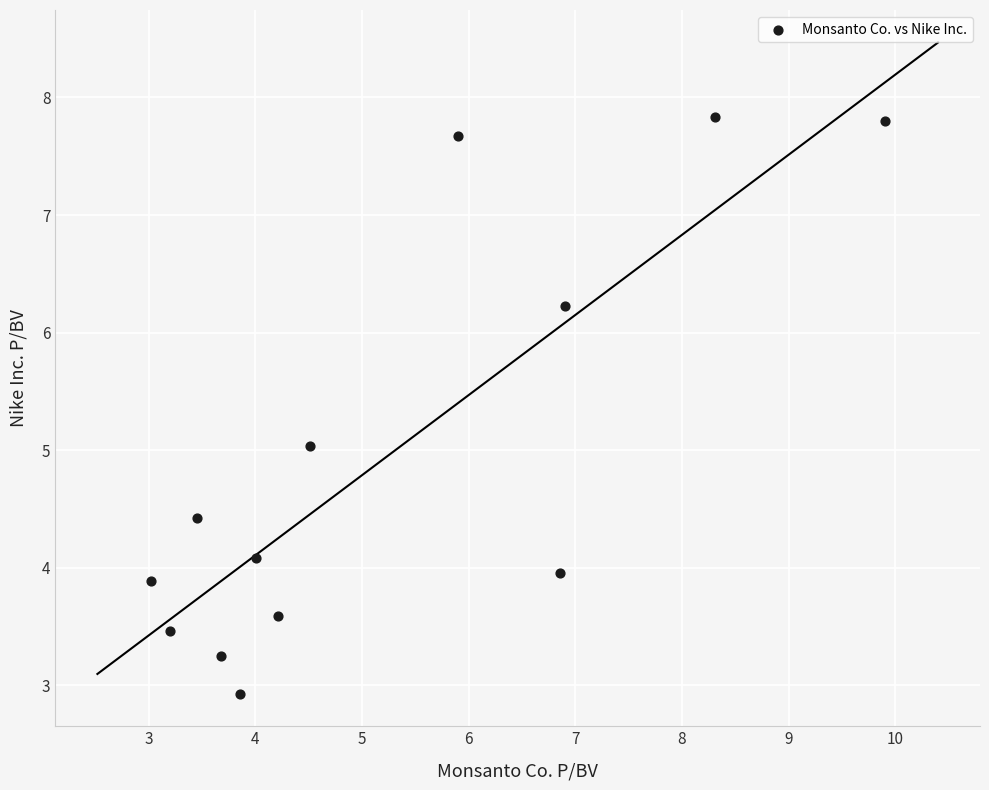

What is the range of Y values (max minus min)?

4.9